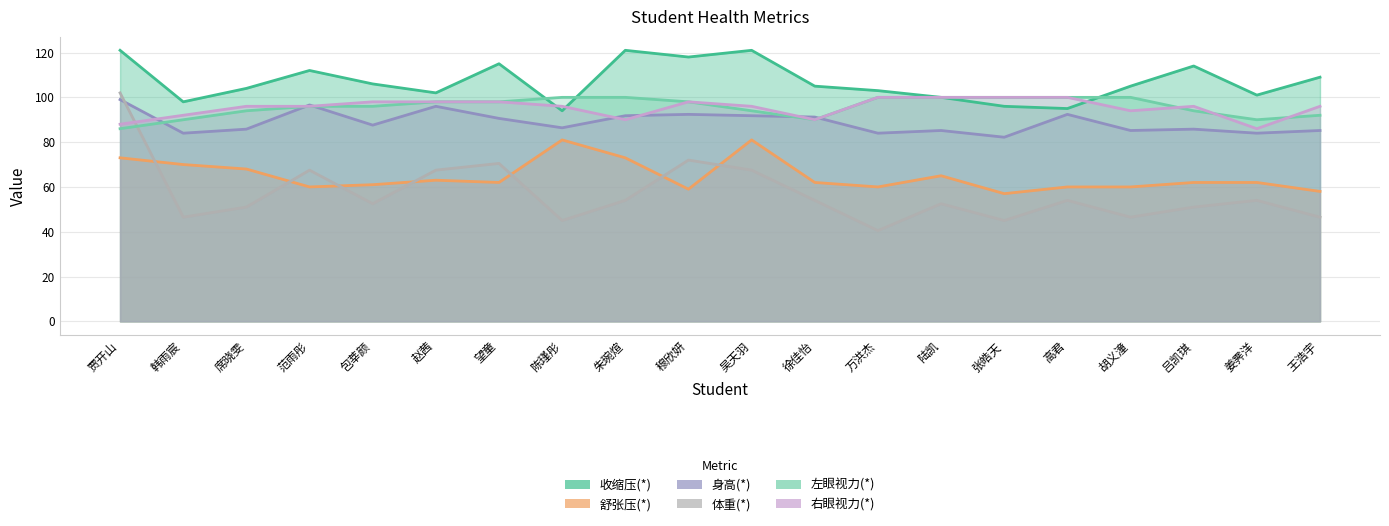

What are all the series names shown in the legend?

收缩压(*), 舒张压(*), 身高(*), 体重(*), 左眼视力(*), 右眼视力(*)